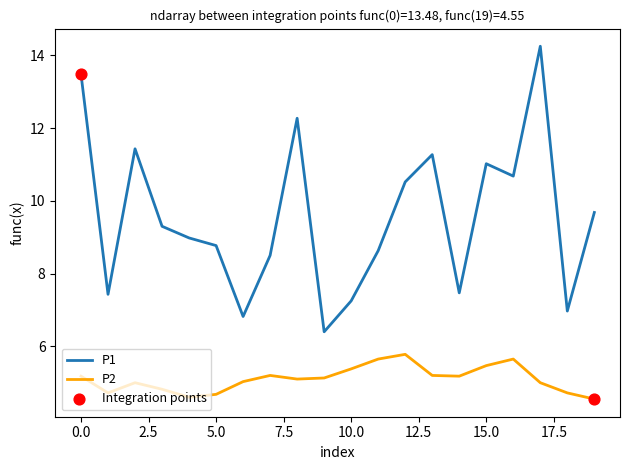

Which series has the largest total across all categories?

P1